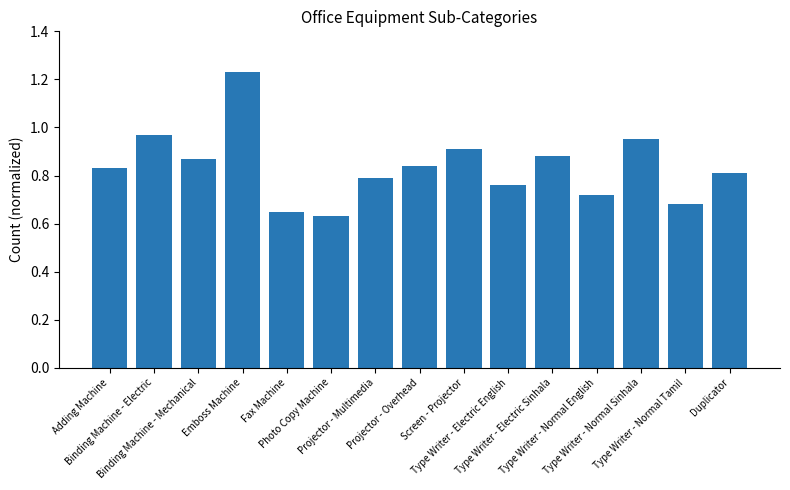

What is the sum of all values?

12.5